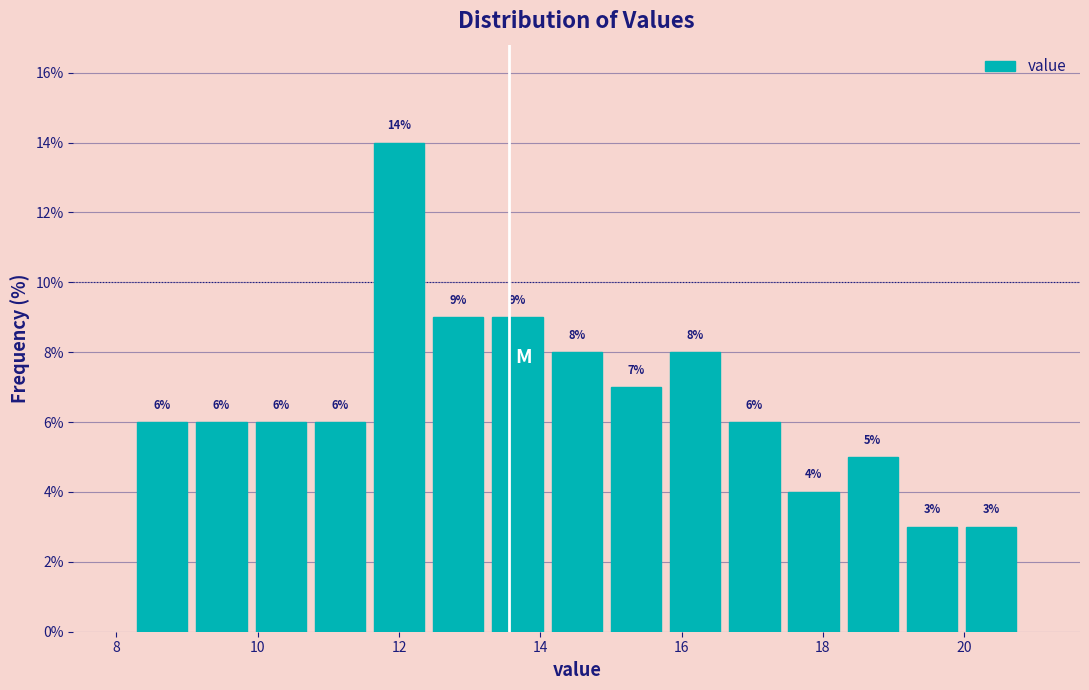

How tall is the bar that spans 18.2 to 19.2 on the x-axis? The bar edges are not printed on the chart, so give them approximately, as read against the axis.

5